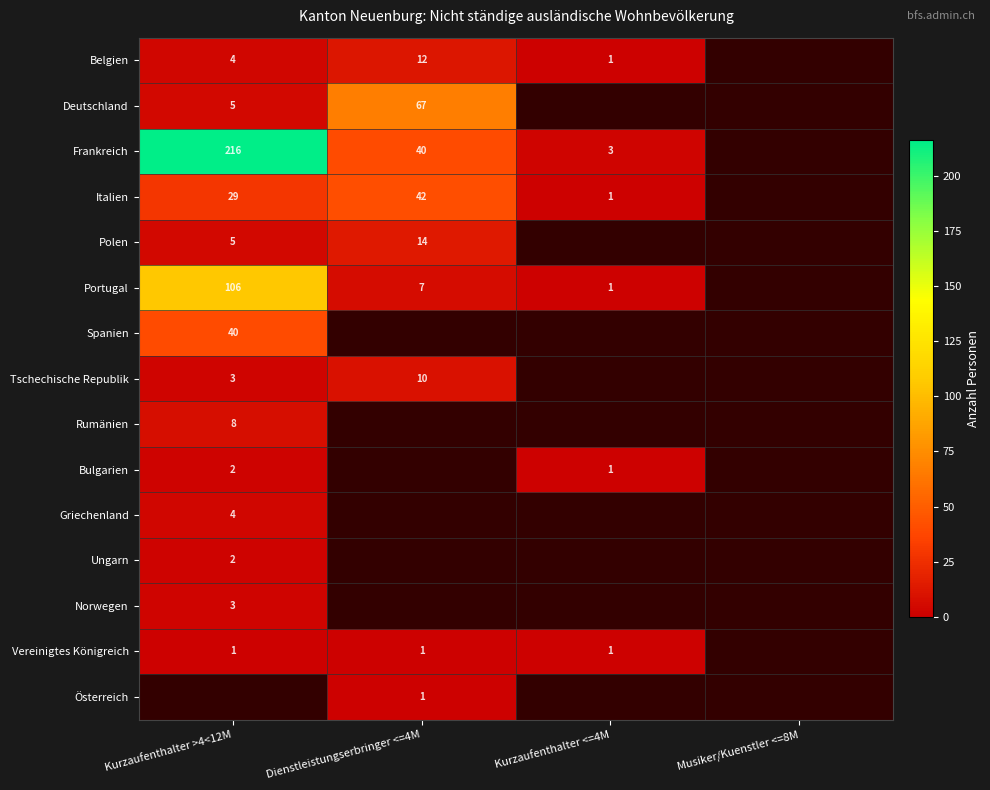

What is the sum of the Frankreich values at Kurzaufenthalter >4<12M and Dienstleistungserbringer <=4M?

256.0